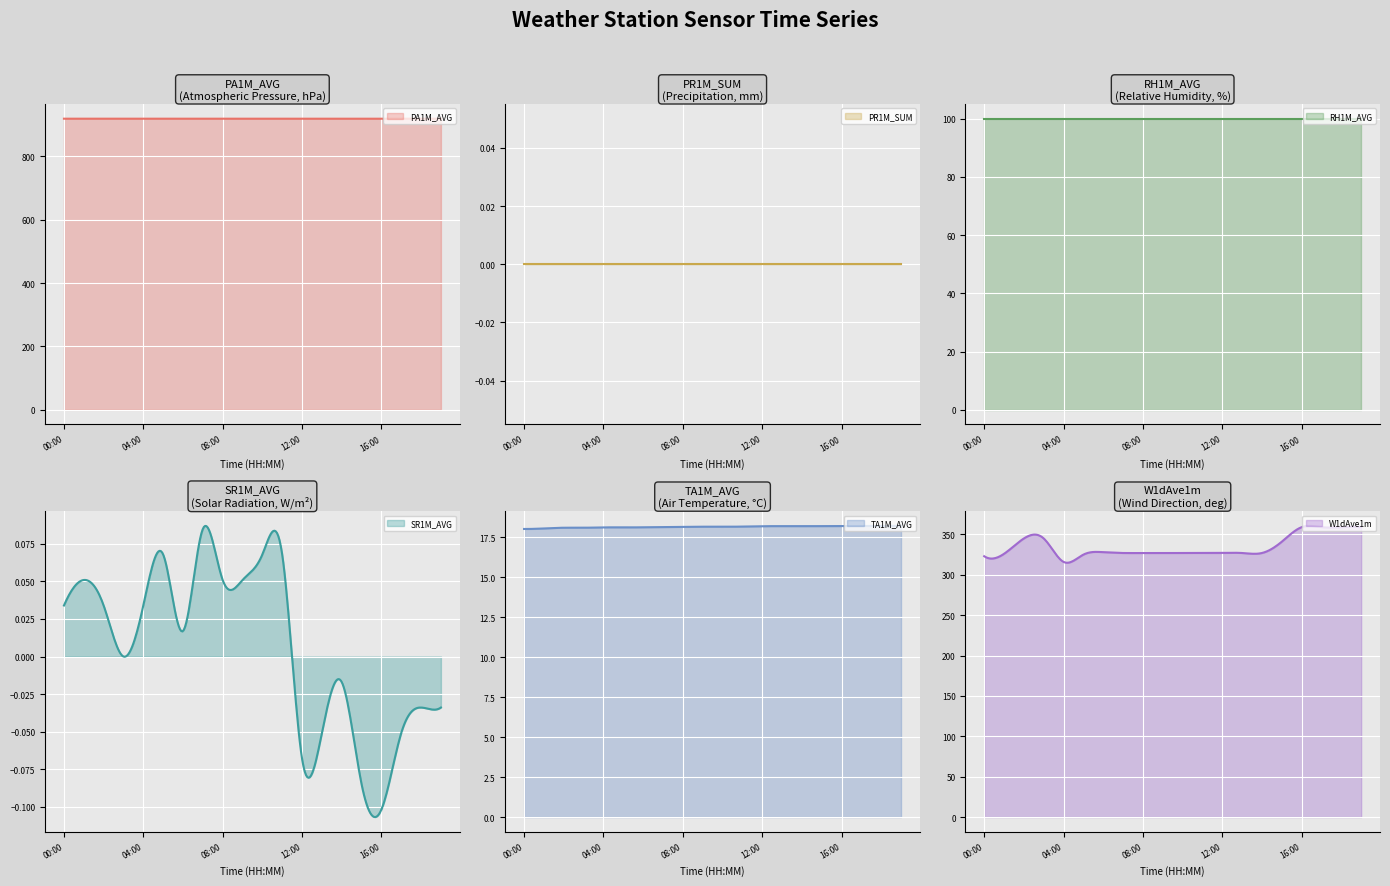

What is the minimum value shown in the chart?

-0.1